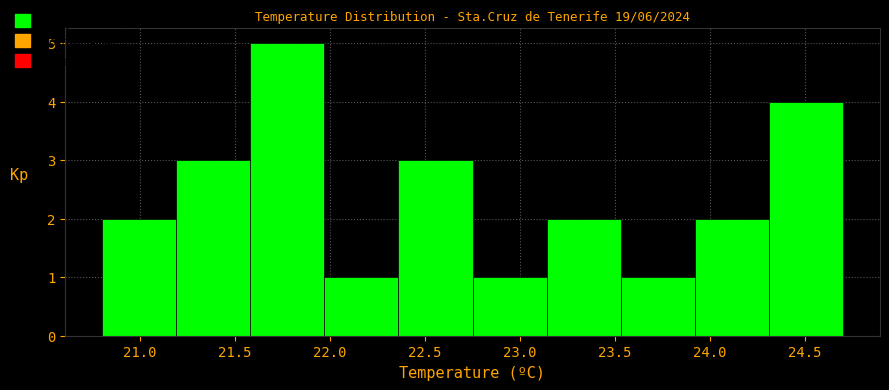

How tall is the bar that spans 23.14 to 23.53 on the x-axis? Neither the bar edges nor the heights are printed on the chart, so give them approximately, as read against the axes.

2